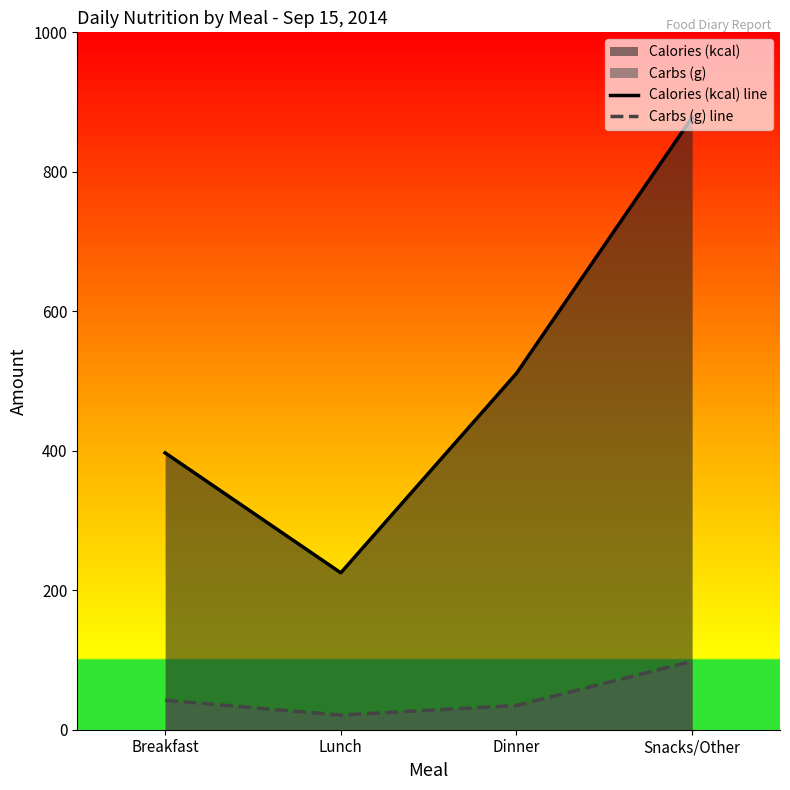

The Carbs (g) line series shows 34.7 at Dinner. True or false?

True